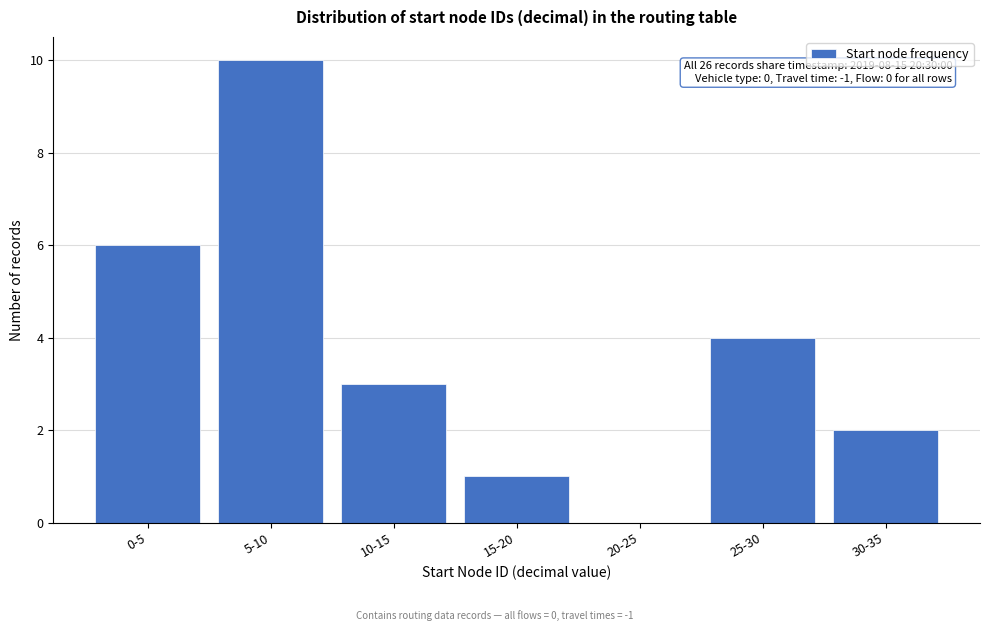

Reading left to right, what are all the values shown in this chart?

0-5=6	5-10=10	10-15=3	15-20=1	20-25=0	25-30=4	30-35=2